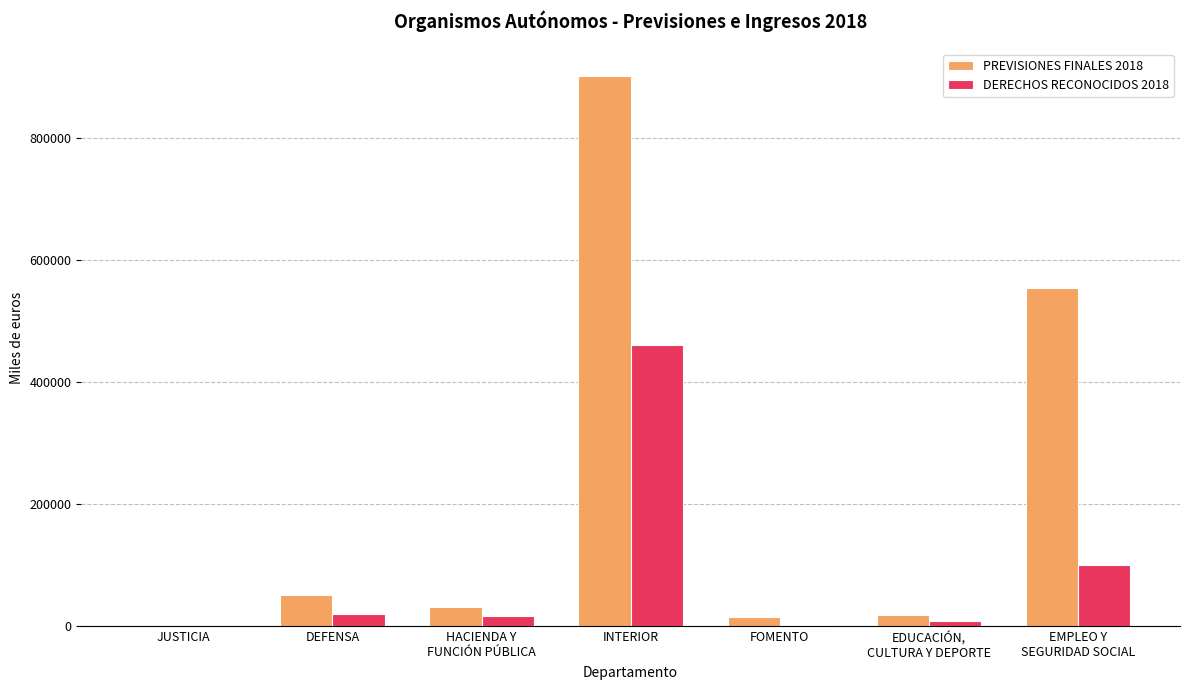

Which series has the largest range (max minus min)?

PREVISIONES FINALES 2018